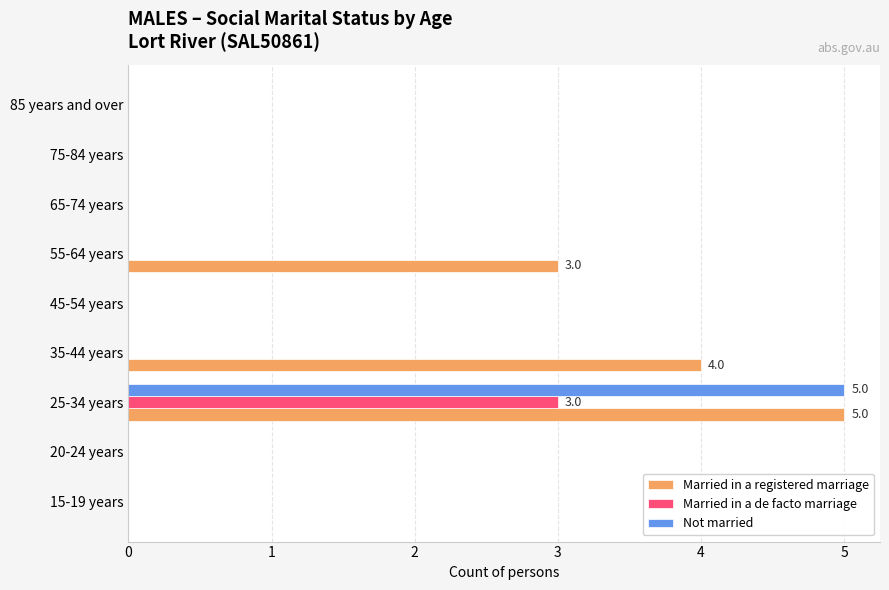

True or false: Married in a de facto marriage has a value of 2 at 55-64 years.

False